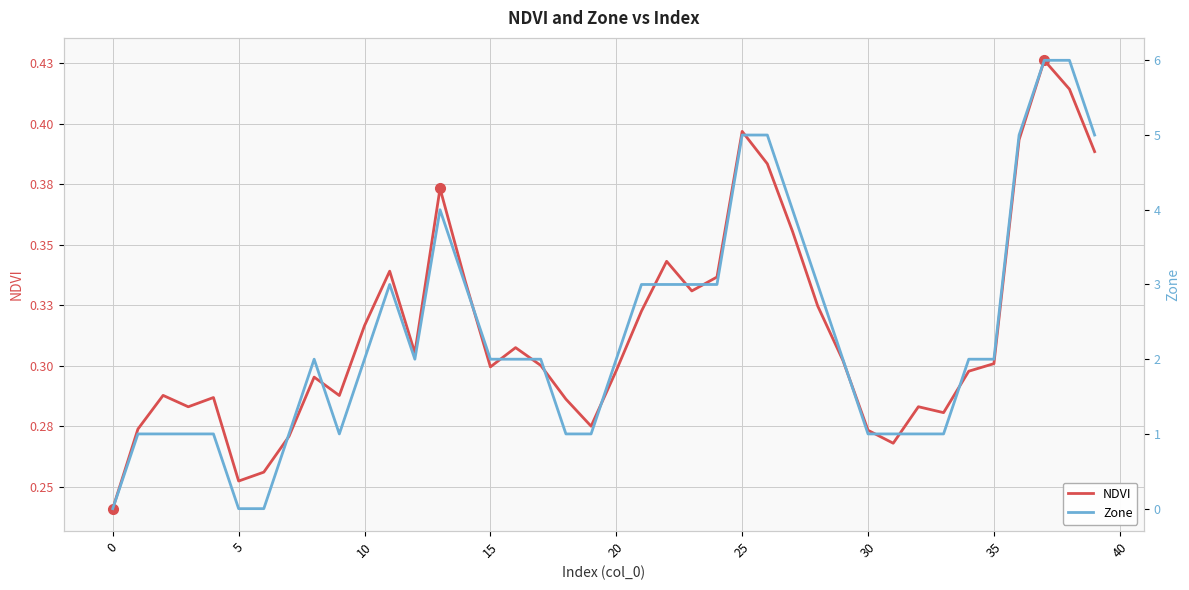

How many intersections are there between NDVI and Zone?

3